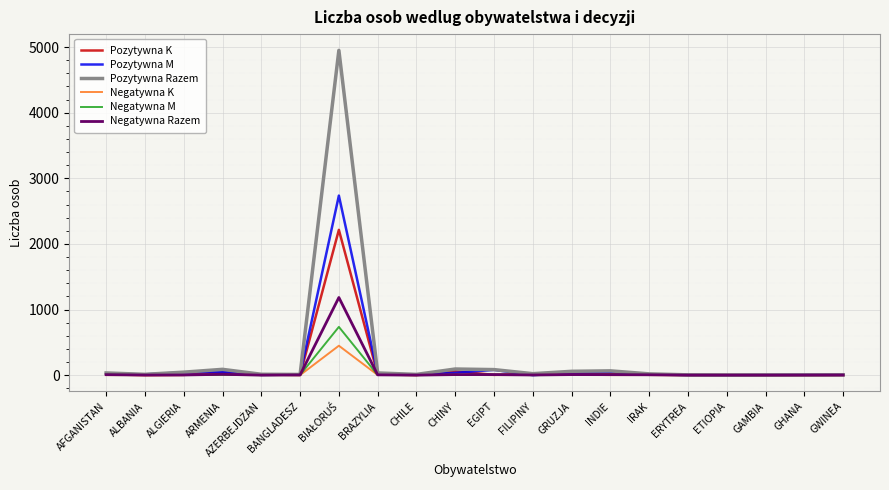

What is the maximum value shown in the chart?

4950